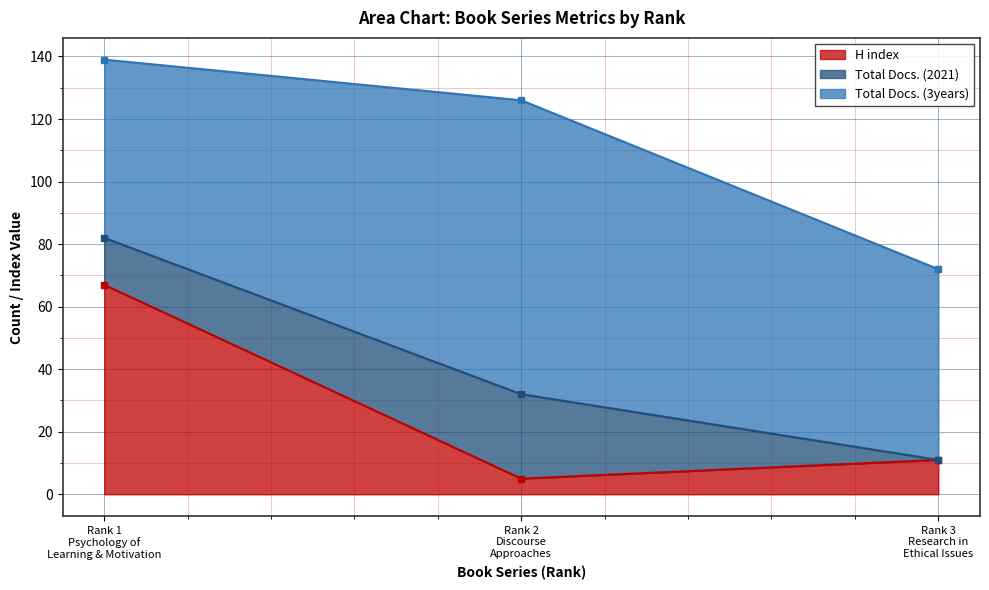

What is the minimum value for H index?

5